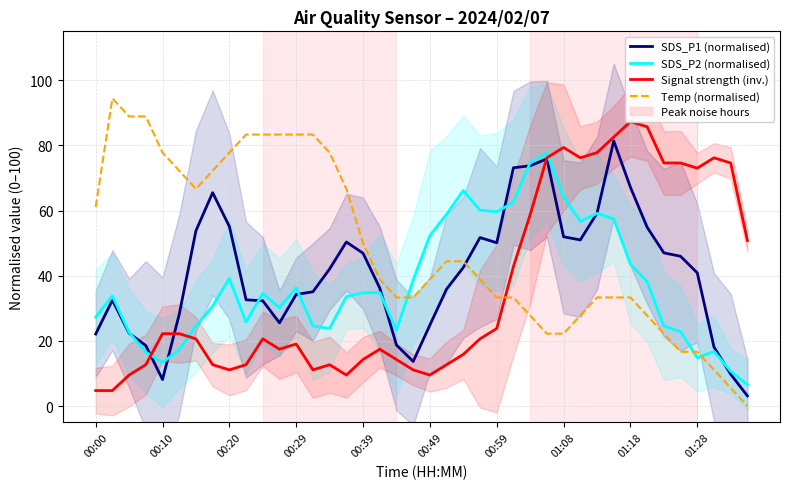

What is the sum of the Signal strength (inv.) values at 39 and 35?

125.4